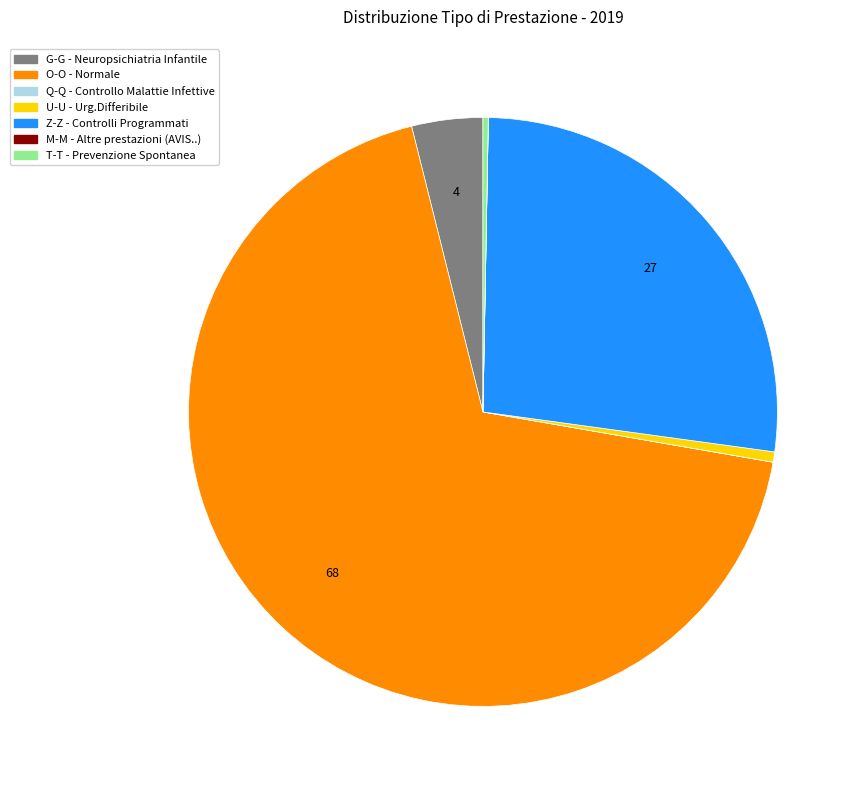

Which category accounts for the majority?

O-O - Normale